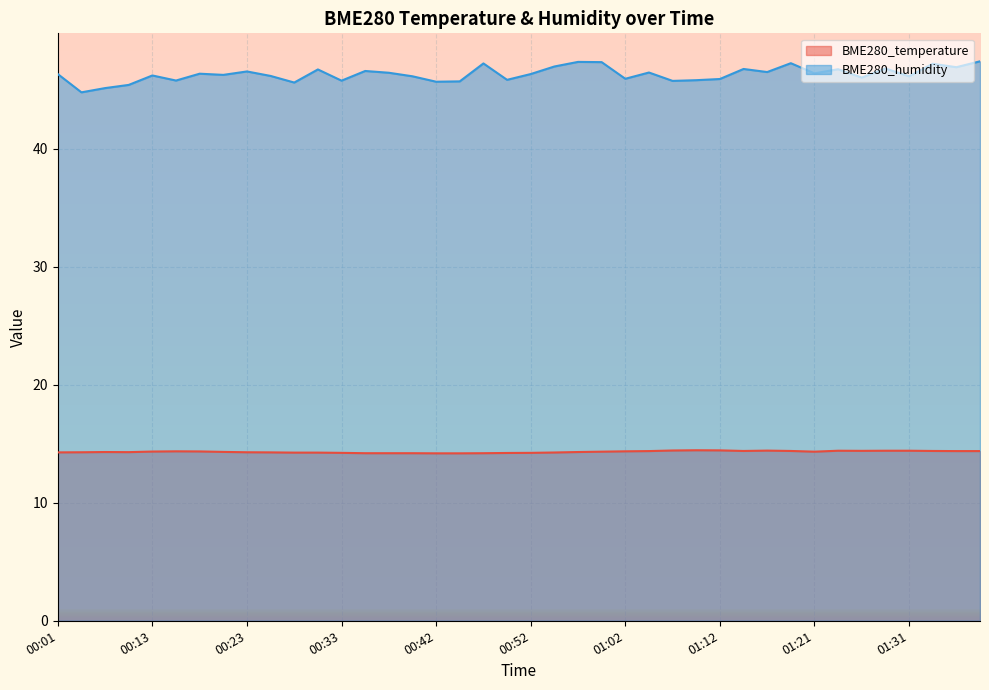

What is the total value across all series at 00:25?

60.4